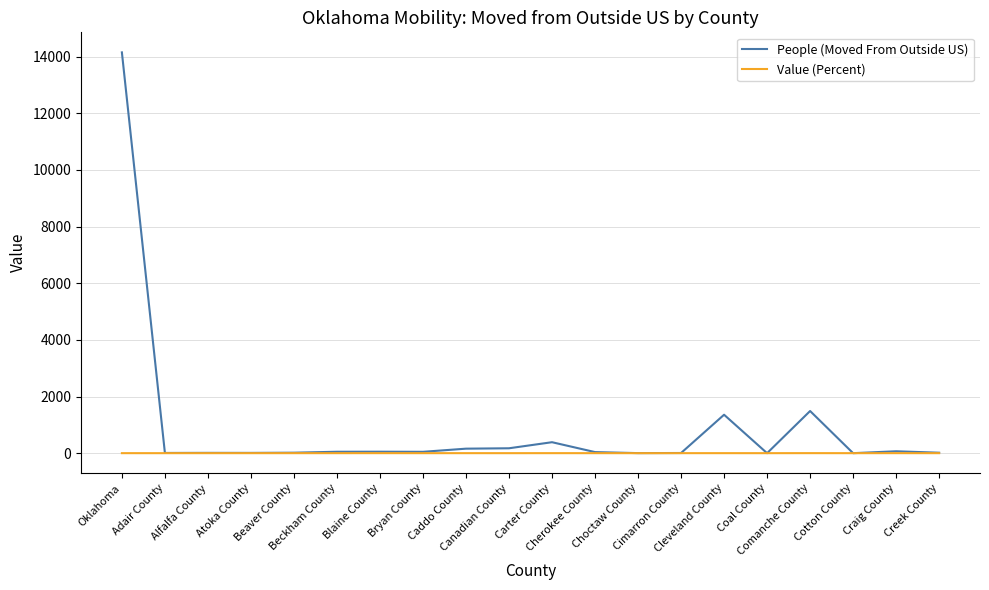

Which series has the largest range (max minus min)?

People (Moved From Outside US)